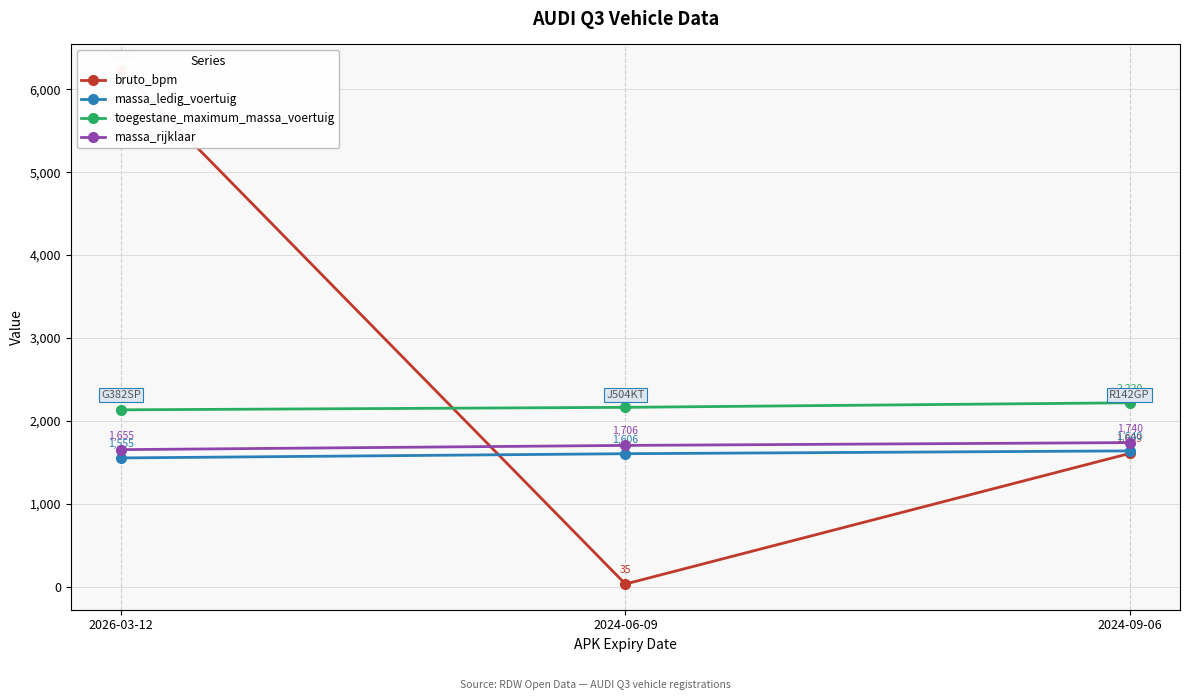

Rank the series by their maximum value, from highest to lowest.

bruto_bpm, toegestane_maximum_massa_voertuig, massa_rijklaar, massa_ledig_voertuig